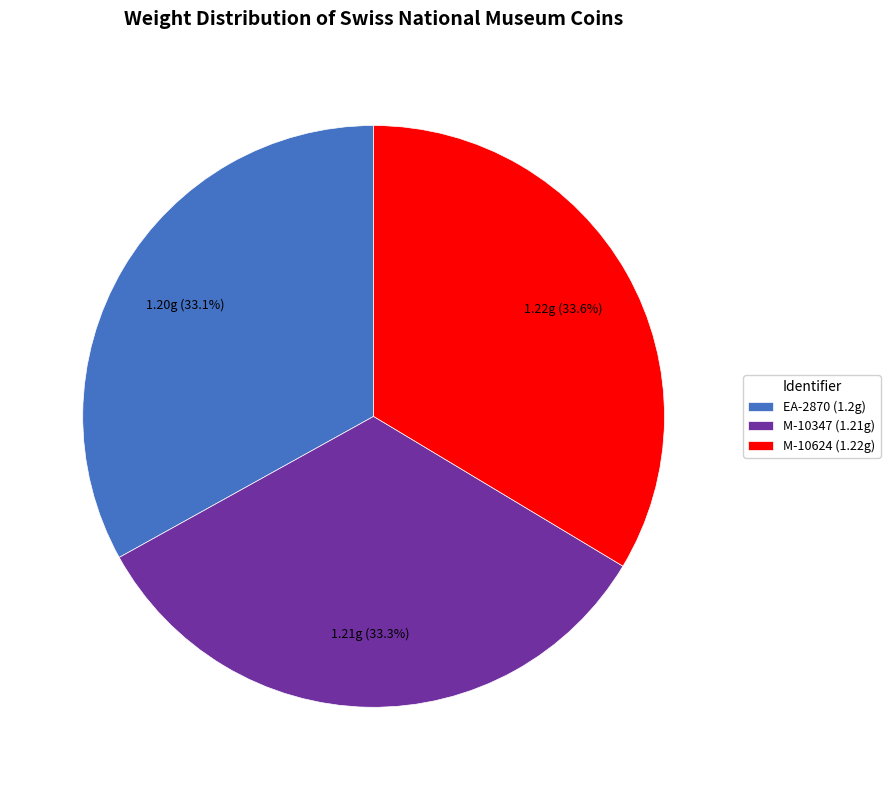

Is there a majority slice in this chart?

No